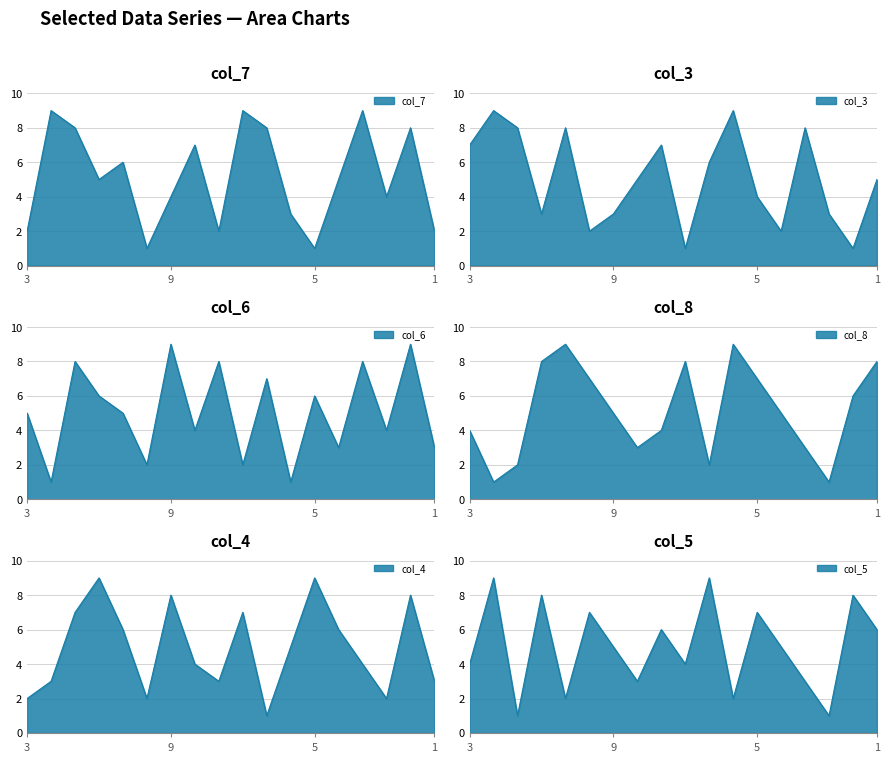

After their last crossing, which series has the higher values: col_5 or col_6?

col_5